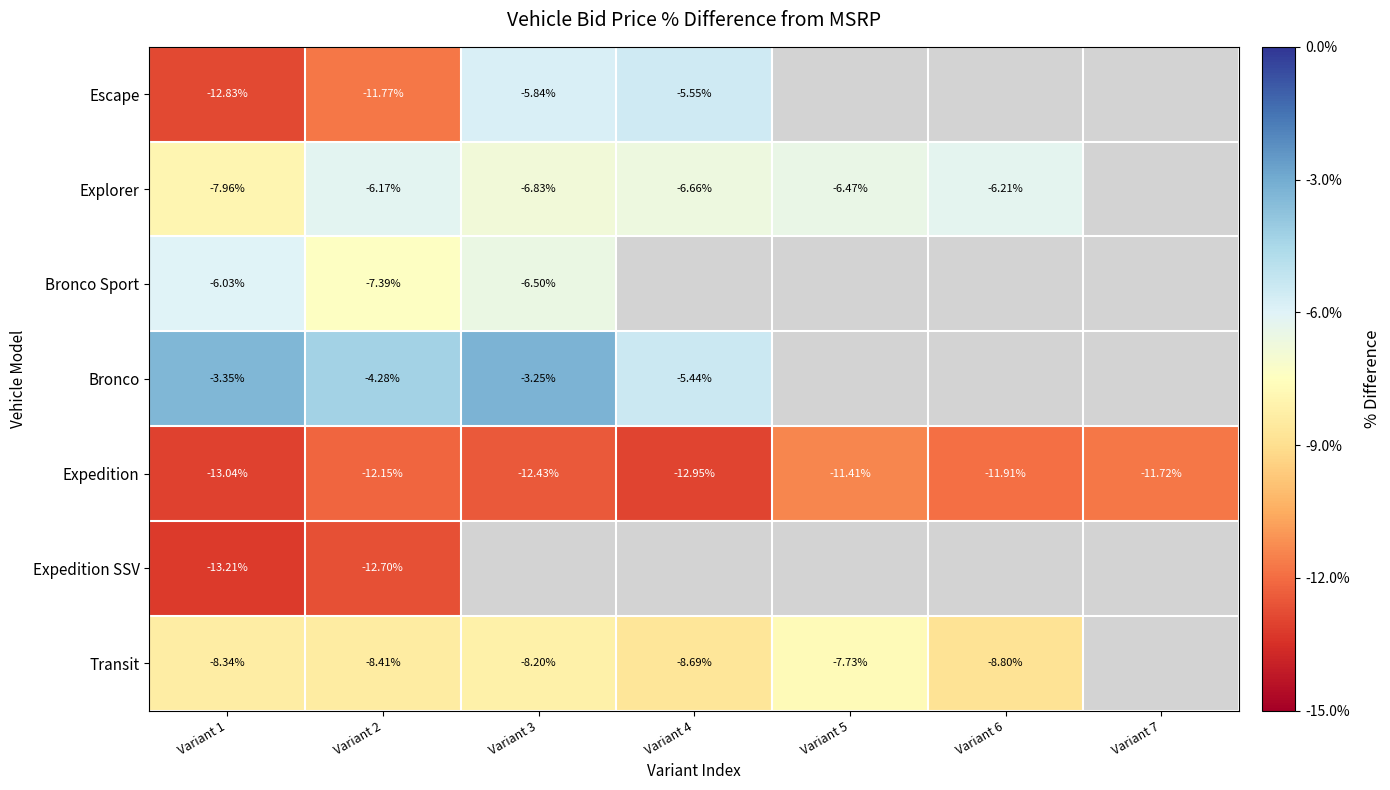

Rank the categories by Escape value from lowest to highest.

Variant 1, Variant 2, Variant 3, Variant 4, Variant 5, Variant 6, Variant 7